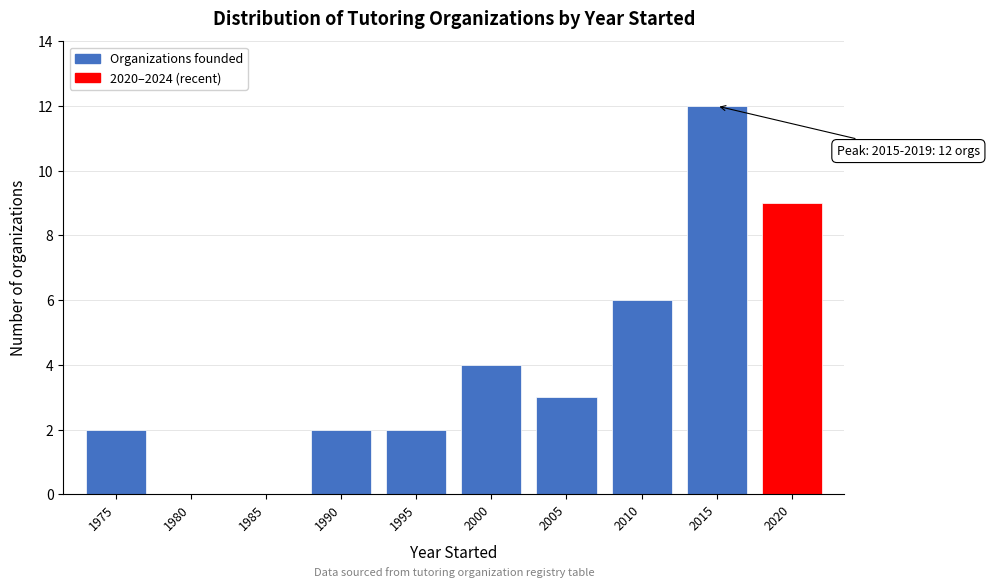

Reading left to right, transcribe all the data shown in this chart.

1975=2	1980=0	1985=0	1990=2	1995=2	2000=4	2005=3	2010=6	2015=12	2020=9